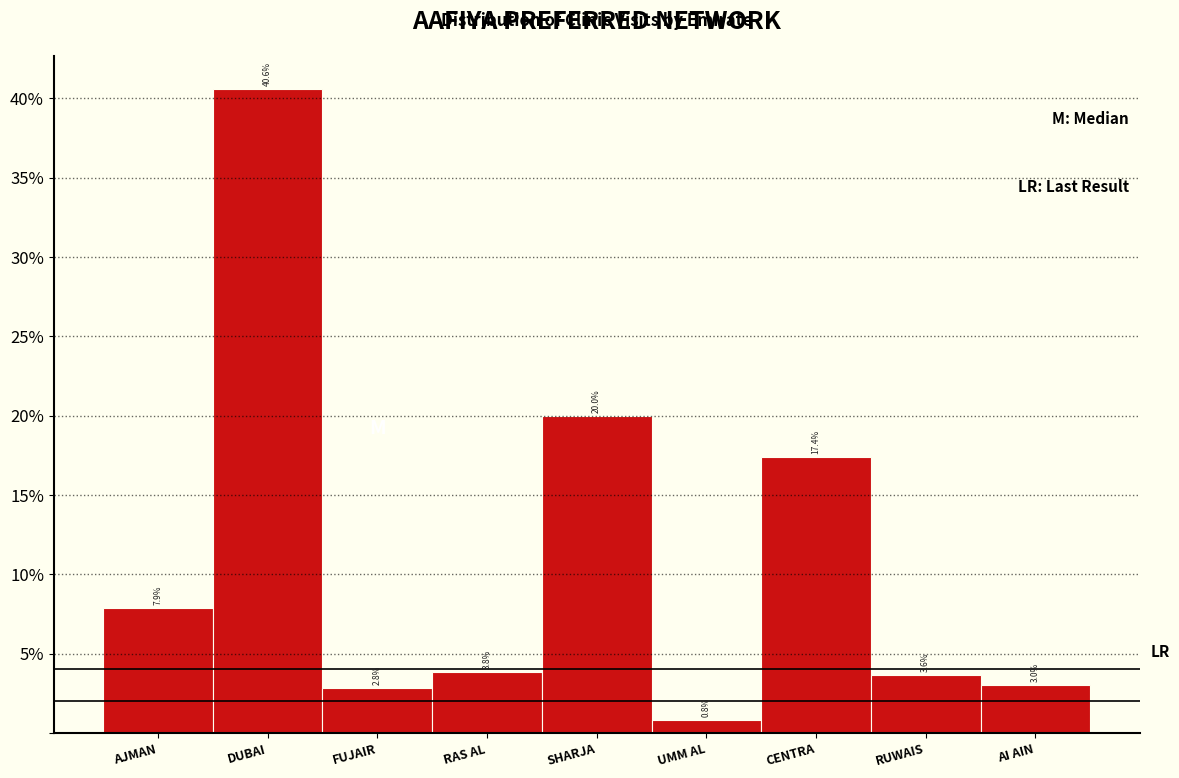

Are the bars horizontal?

No